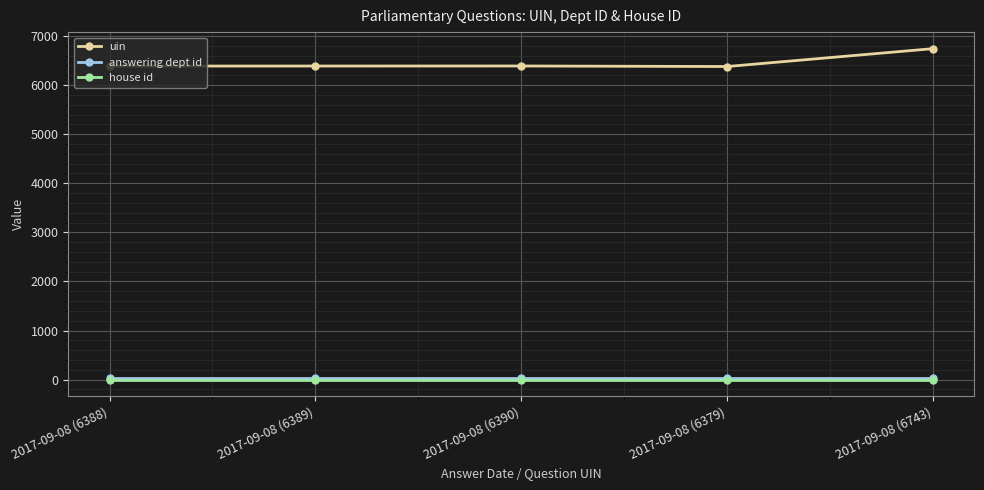

What is the label of the 4th point from the left?

2017-09-08 (6379)